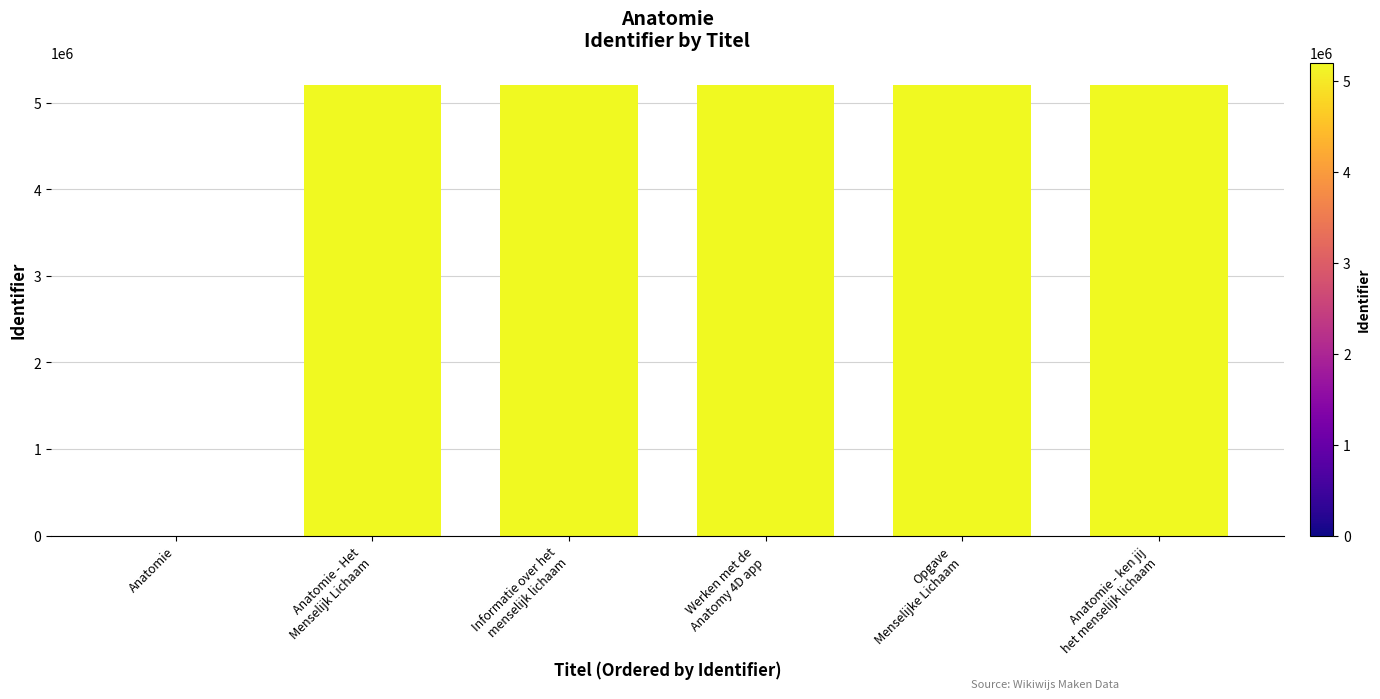

What is the maximum value shown in the chart?

5200151